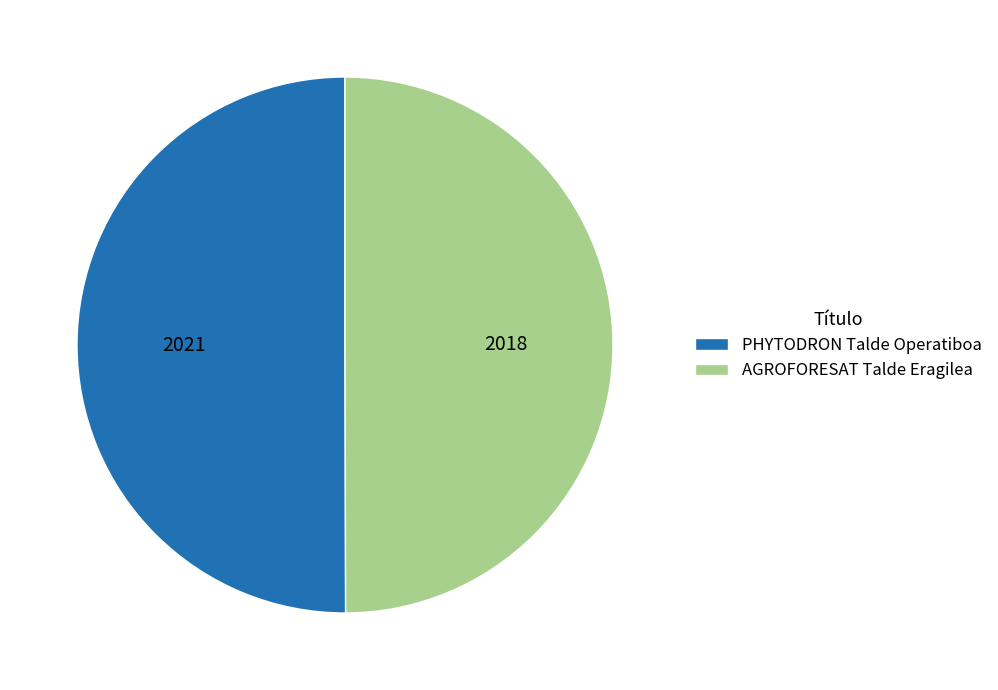

Approximately how many times larger is the value at PHYTODRON Talde Operatiboa compared to AGROFORESAT Talde Eragilea?

1.0